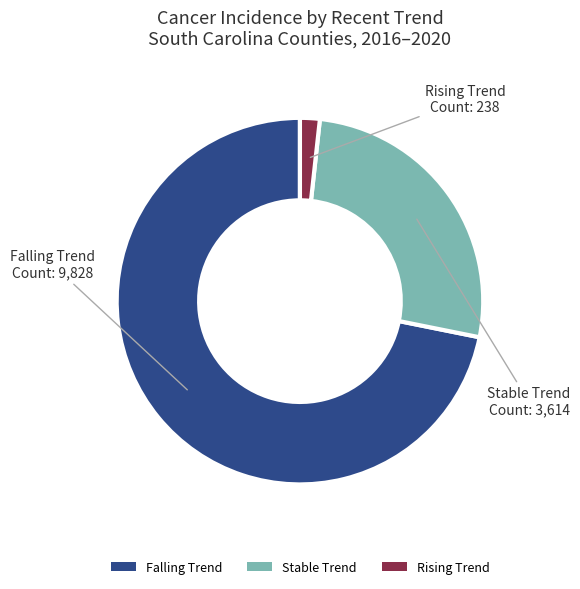

Which slice is the largest?

Falling Trend